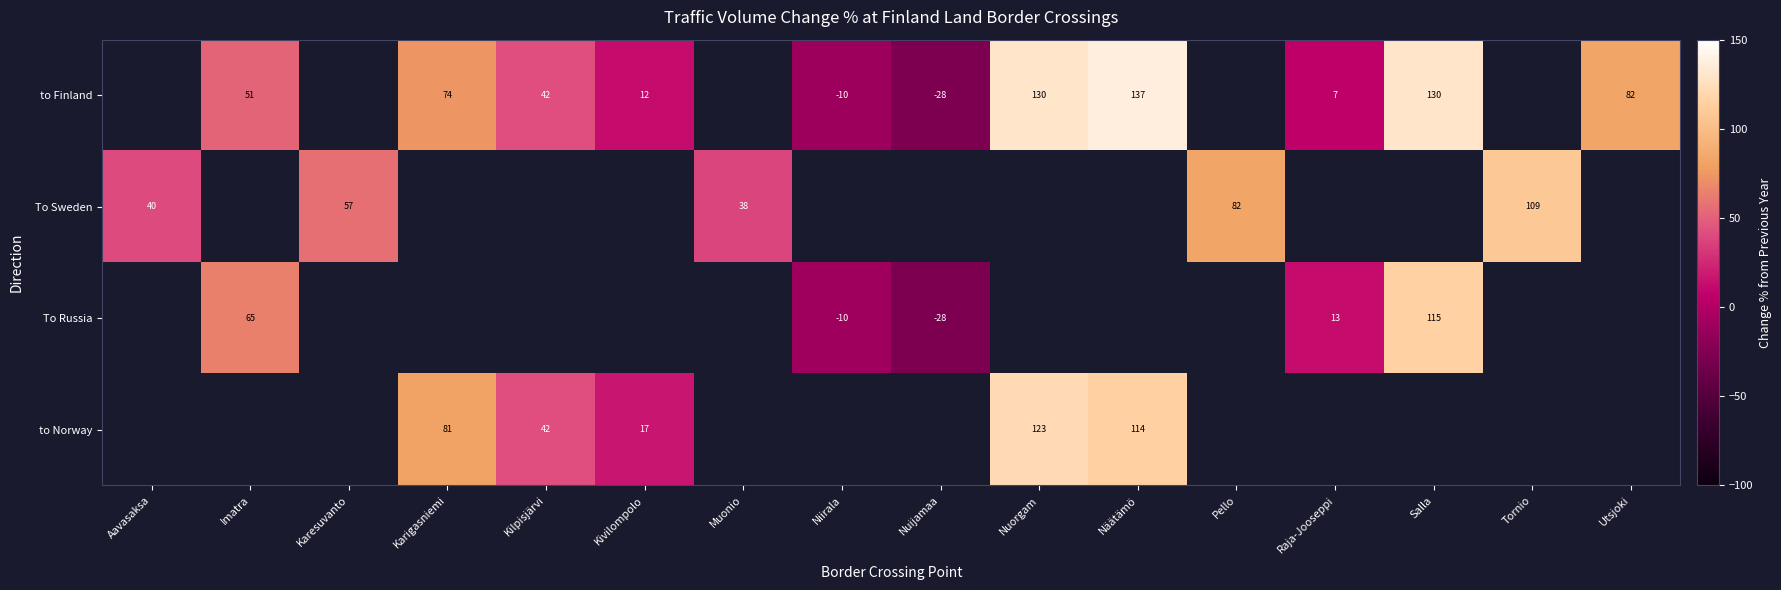

Count the number of categories in the chart.

16